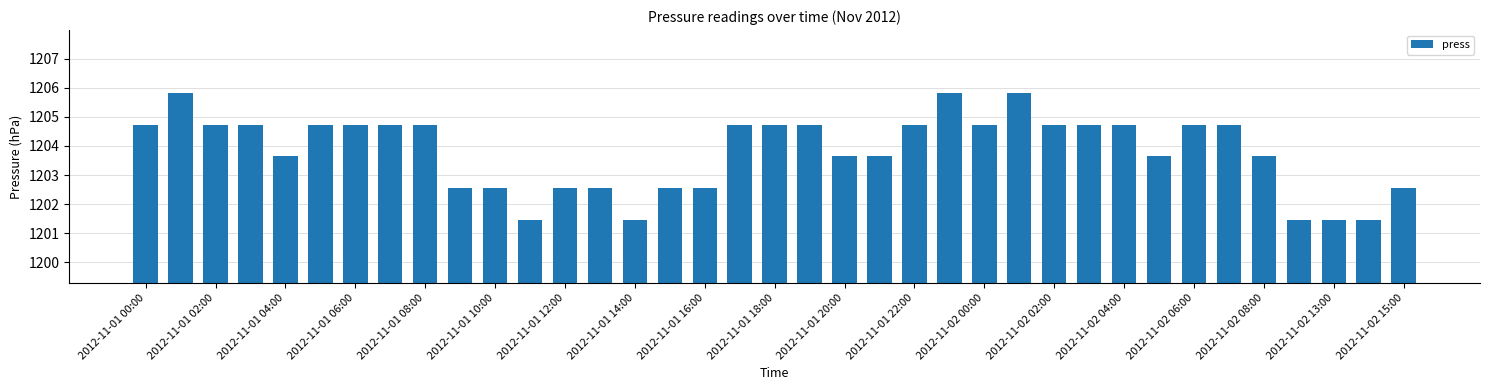

What is the smallest value displayed?

1201.5